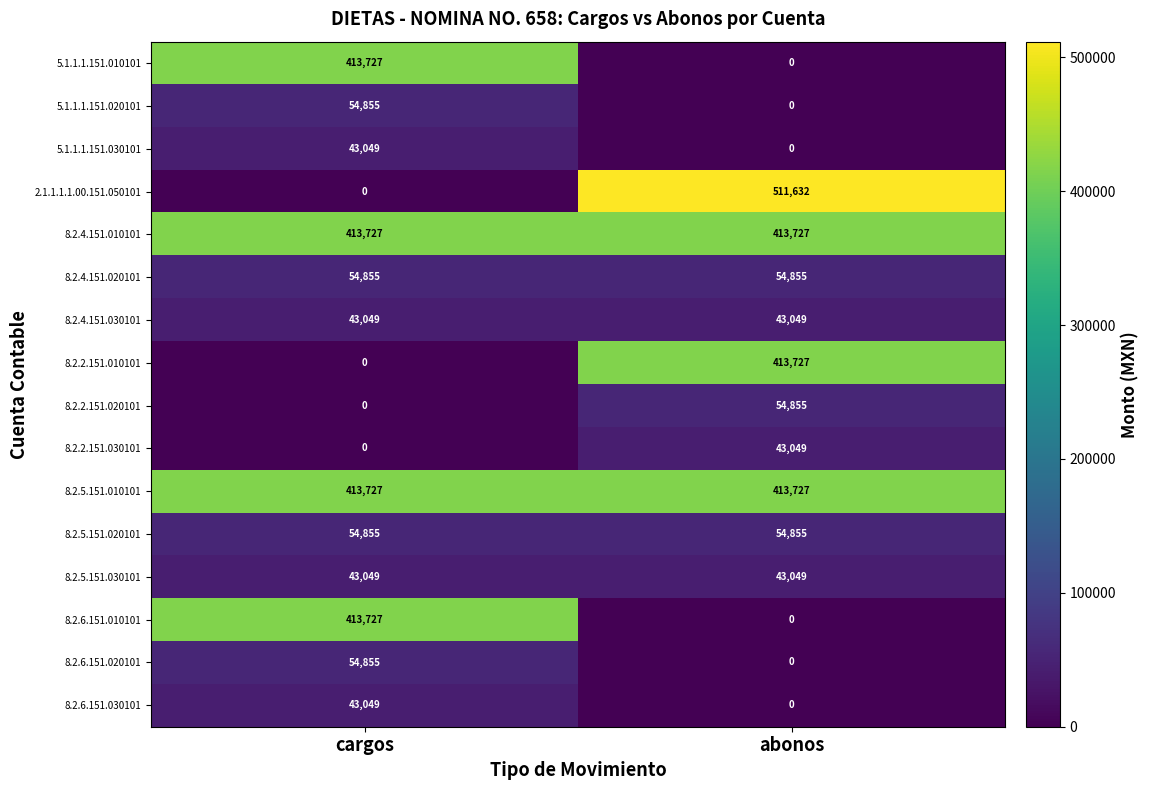

At which label is 5.1.1.1.151.030101 closest to 21524?

abonos